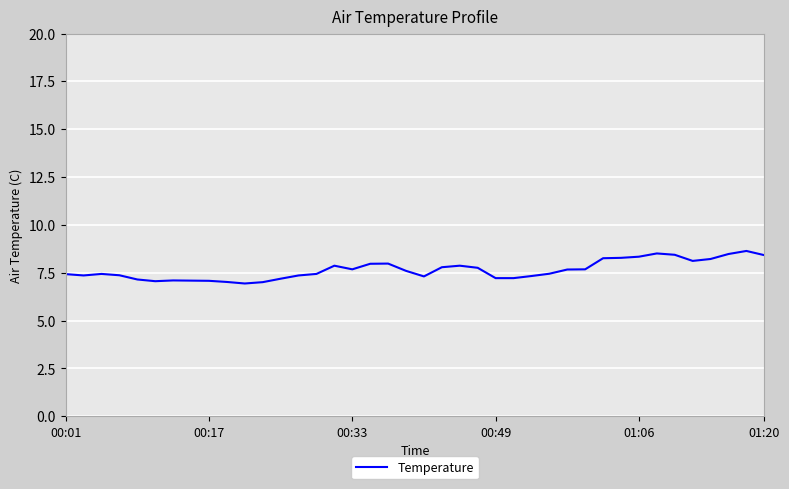

What is the maximum value shown in the chart?

8.6